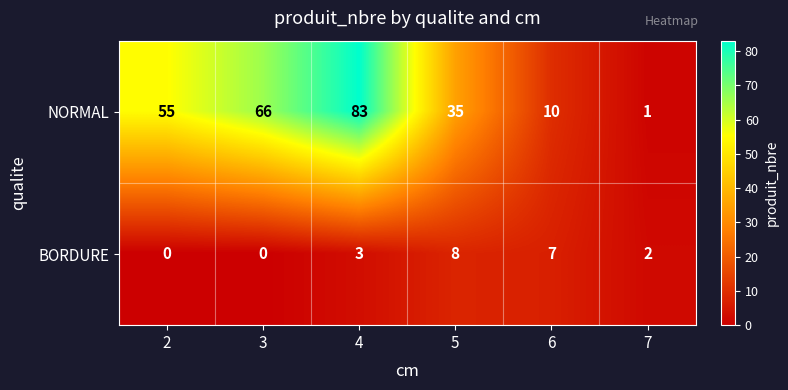

What is the difference between the highest and lowest values at 7?

1